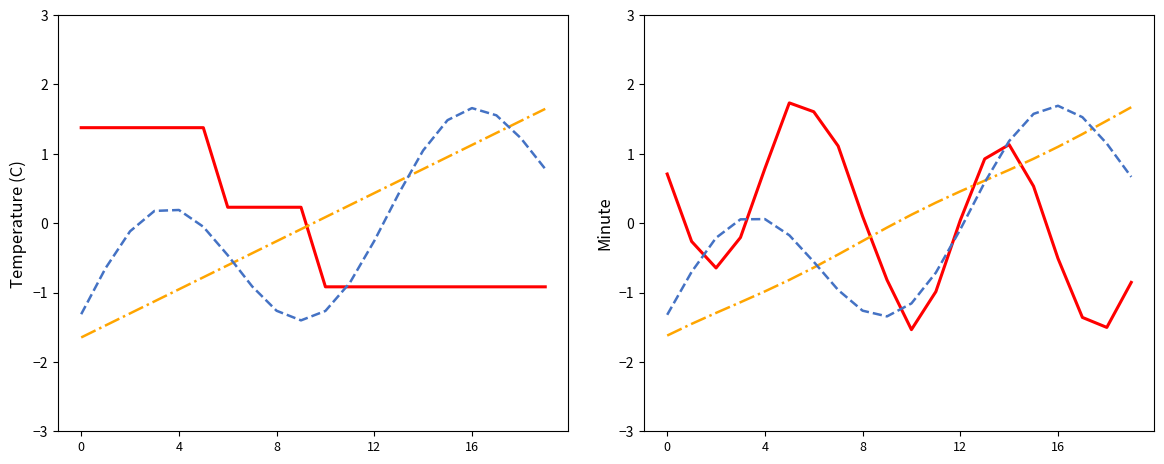

Which series has the largest total across all categories?

Minute